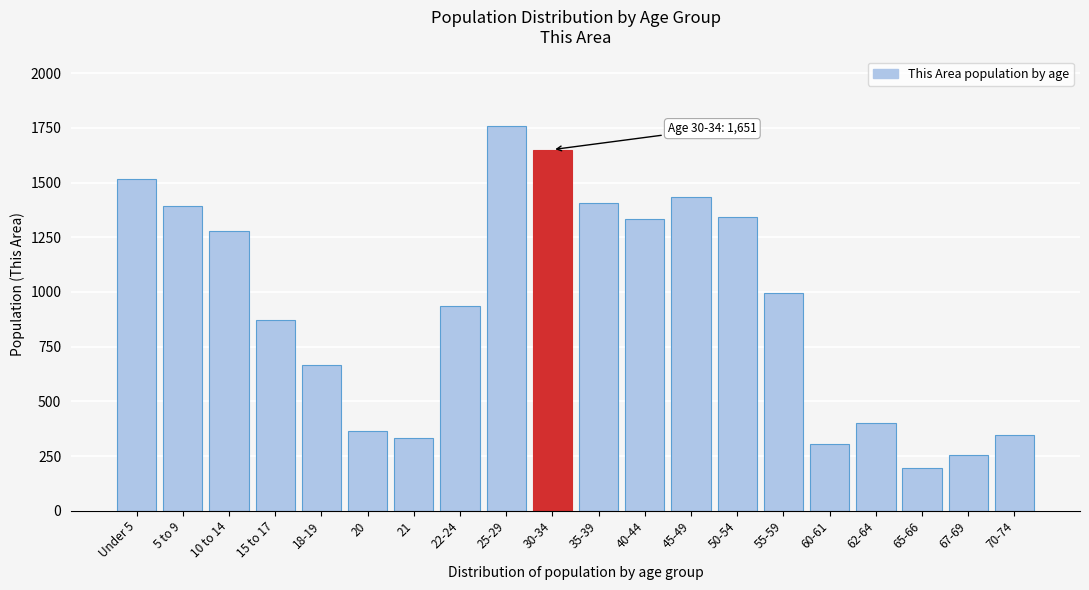

Reading left to right, extract all data points from this chart.

1516	1394	1279	871	667	366	331	938	1760	1651	1406	1334	1434	1345	994	305	401	193	254	345